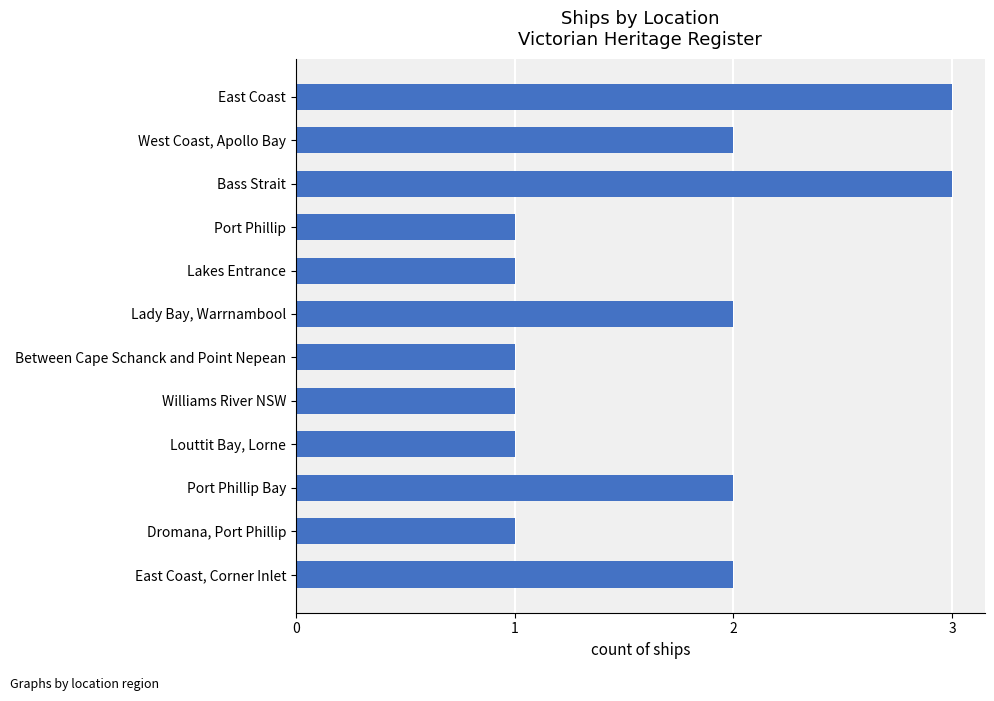

How many categories are shown in the chart?

12